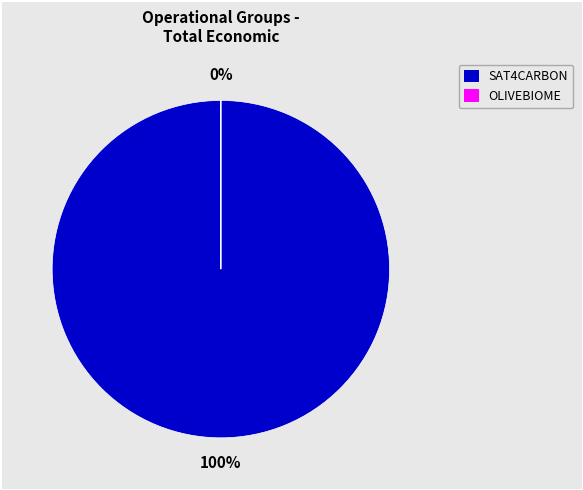

Which has a higher value, Grup Operatiu SAT4CARBON or Grup Operatiu OLIVEBIOME?

Grup Operatiu SAT4CARBON